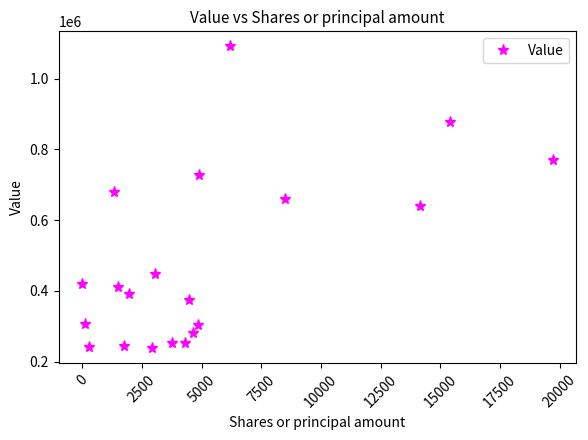

What is the difference between the maximum and minimum values?

853000